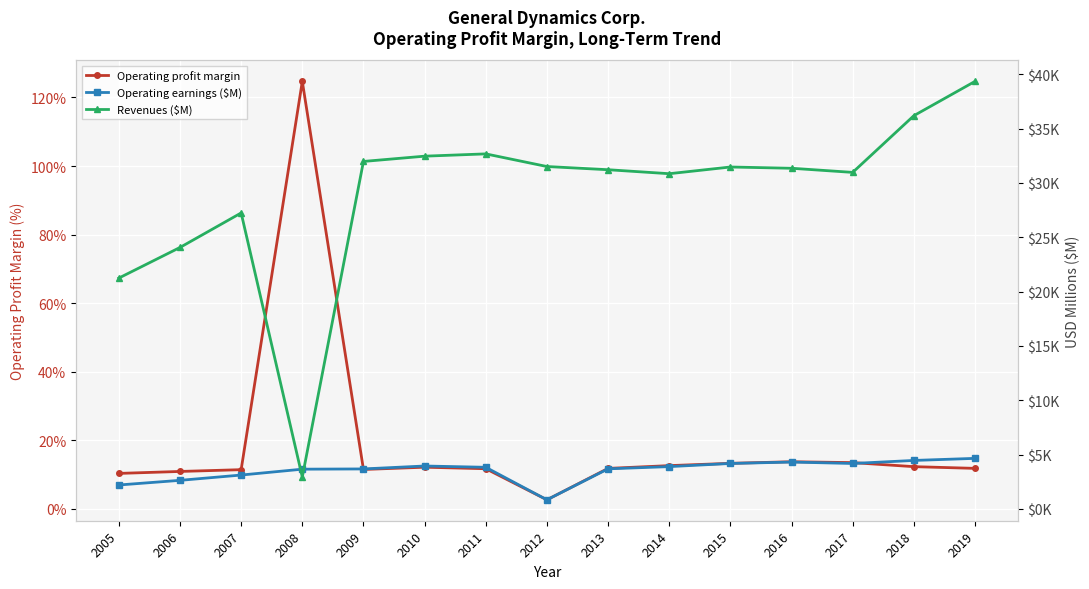

What is the average value of the Operating earnings ($M) series?

3547.3